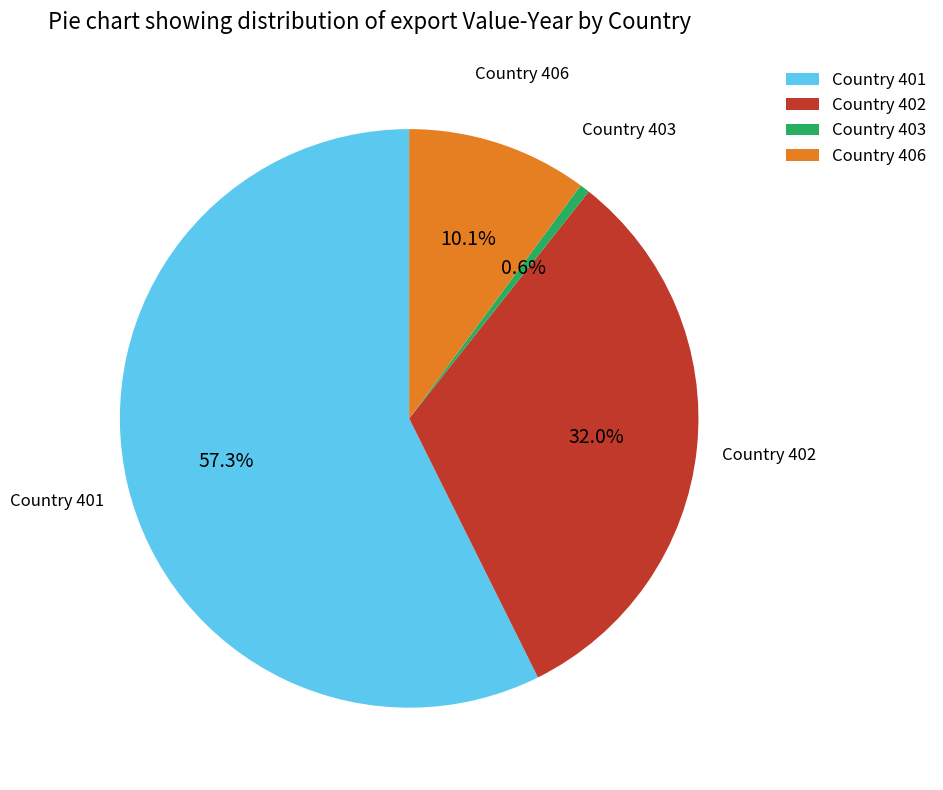

What is the largest slice in the pie chart?

Country 401